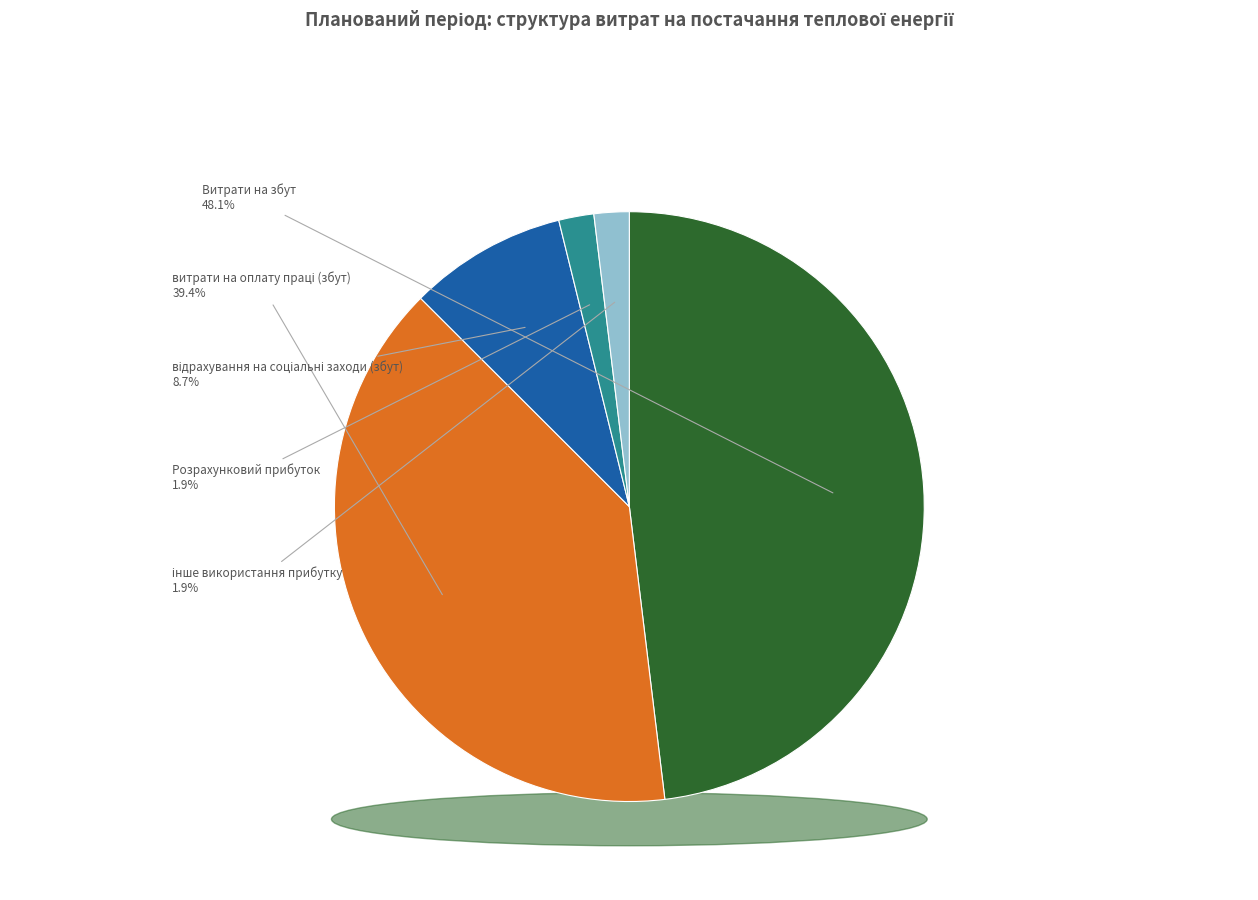

Which category has the smallest portion of the pie?

Розрахунковий прибуток